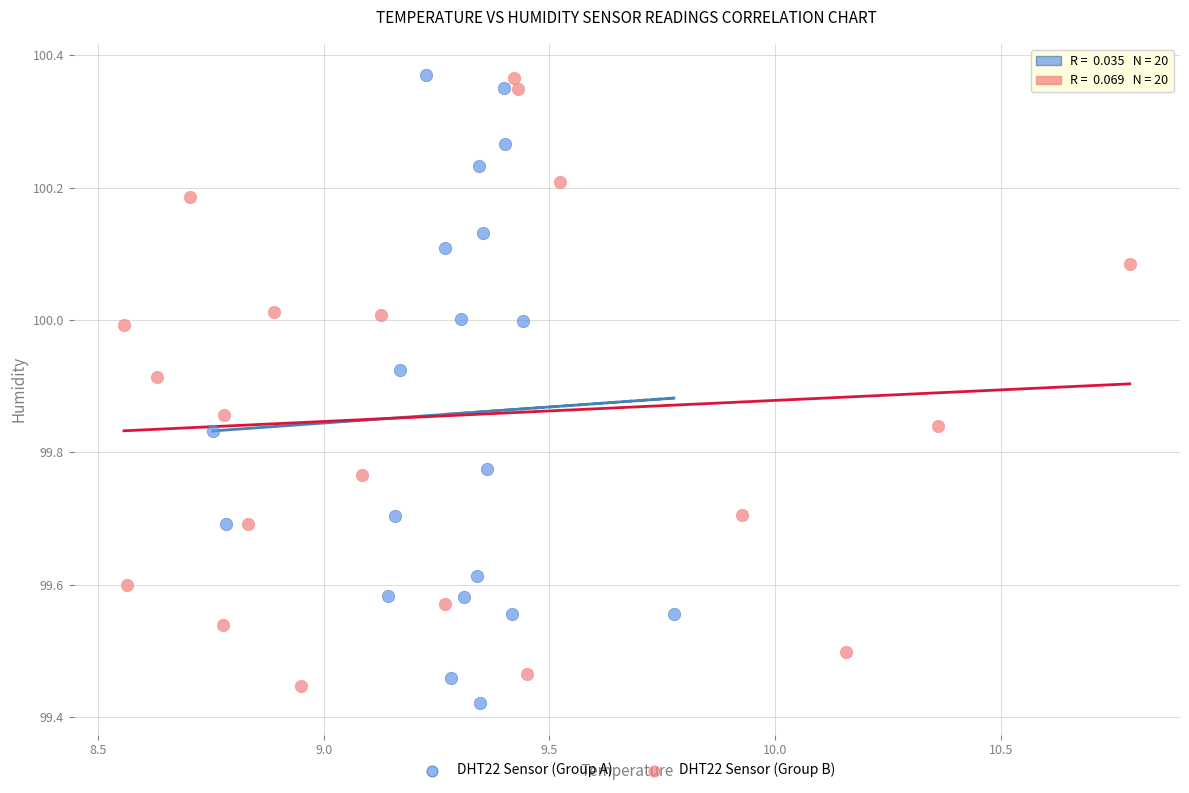

Which series has the largest Y range (max minus min)?

DHT22 Sensor (Group A)